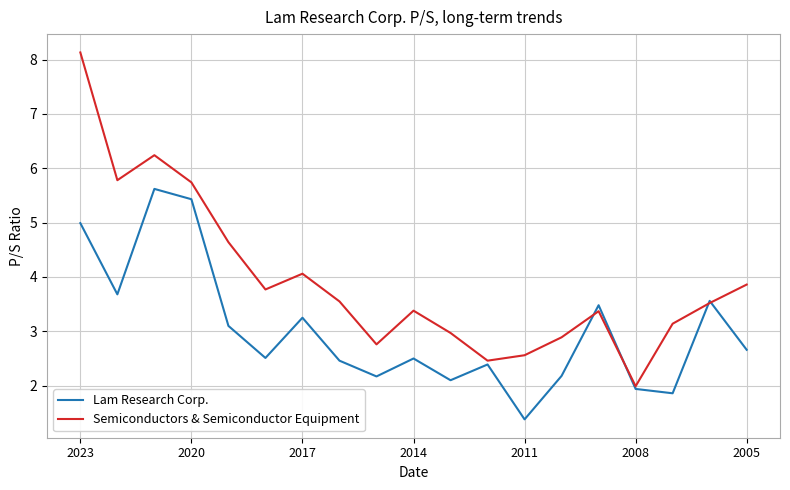

Rank the series by their average value, from lowest to highest.

Lam Research Corp., Semiconductors & Semiconductor Equipment